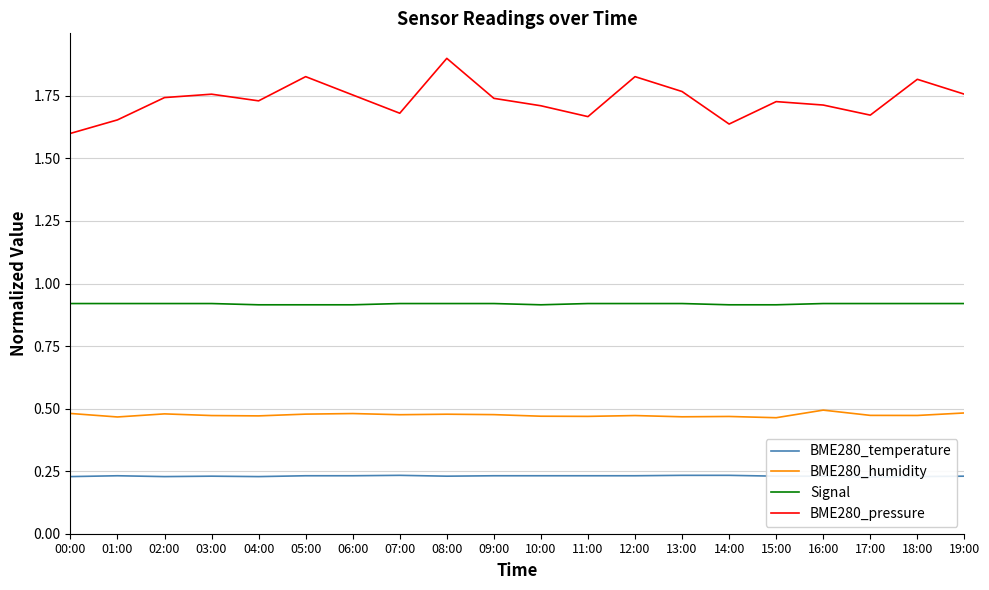

How many lines are shown in the chart?

4